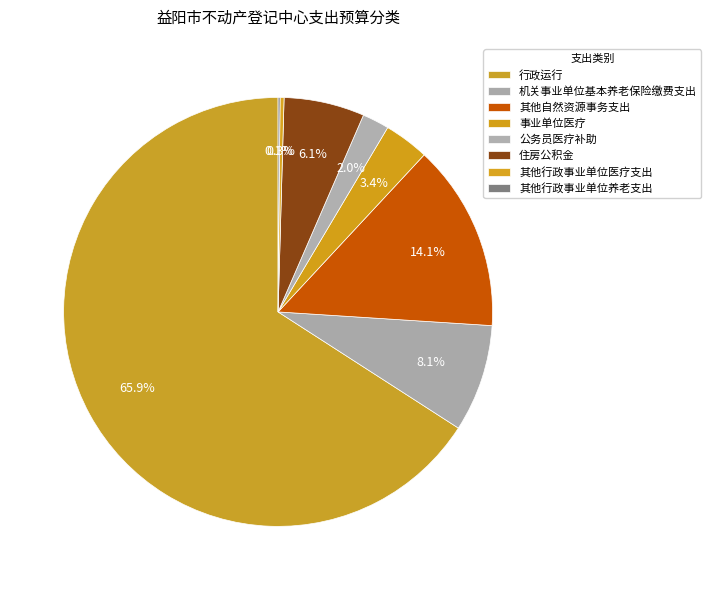

Rank the categories by value from highest to lowest.

行政运行, 其他自然资源事务支出, 机关事业单位基本养老保险缴费支出, 住房公积金, 事业单位医疗, 公务员医疗补助, 其他行政事业单位医疗支出, 其他行政事业单位养老支出